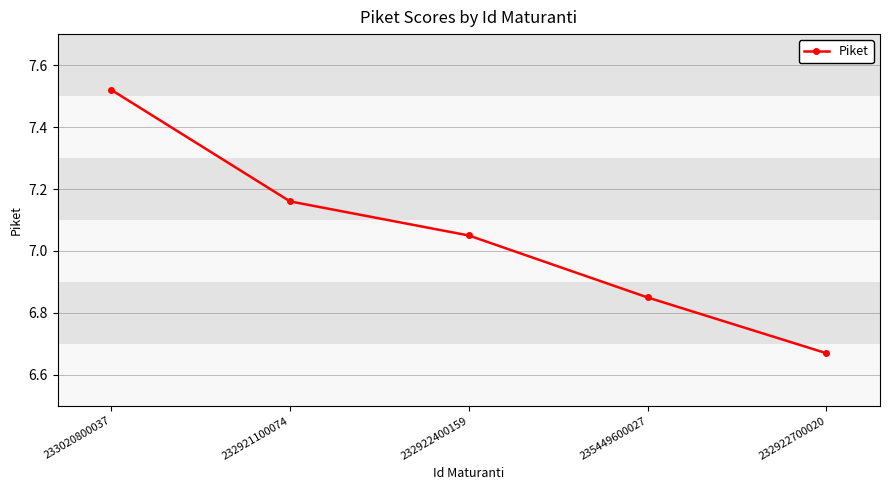

What position from the left is 235449600027?

4